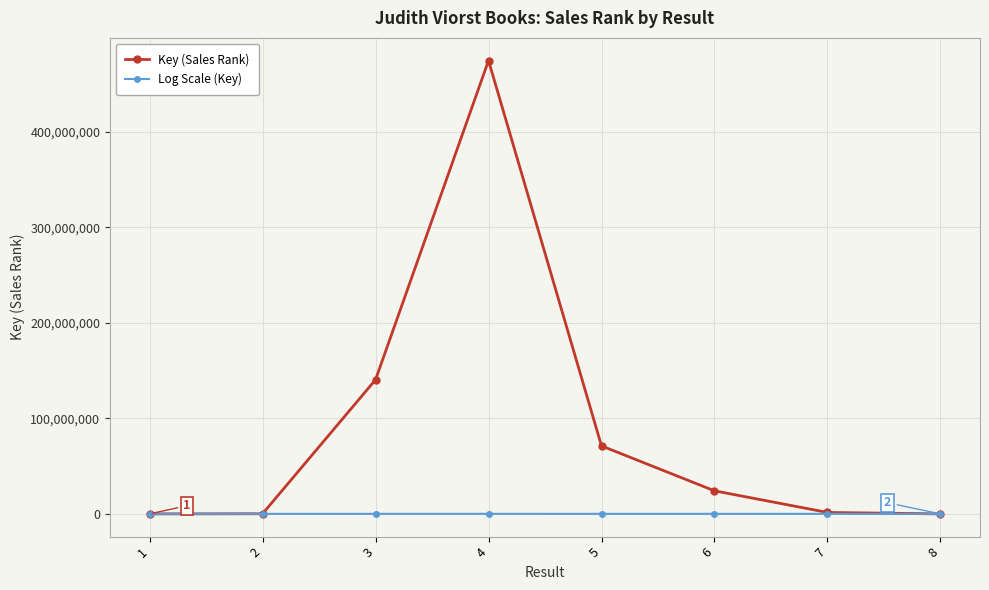

Is the value of Key (Sales Rank) at 6 greater than the value of Log Scale (Key) at 3?

Yes